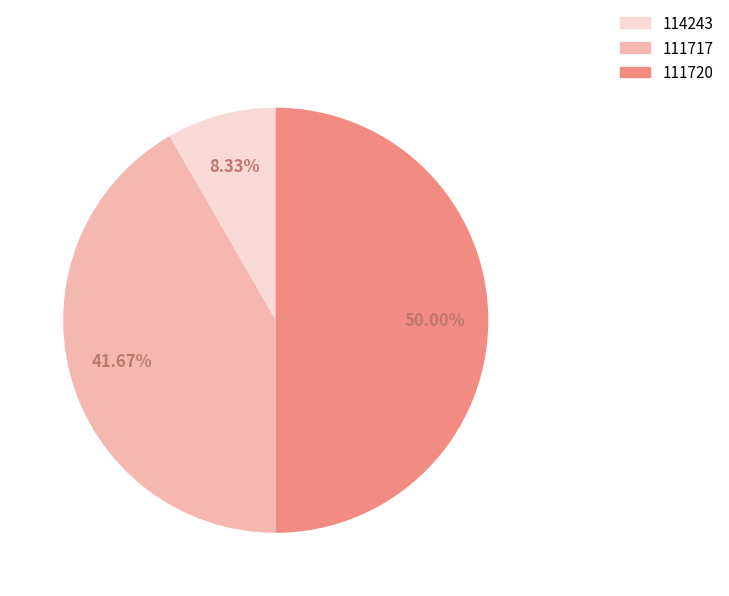

What portion of the pie excludes 111717?

58.3%